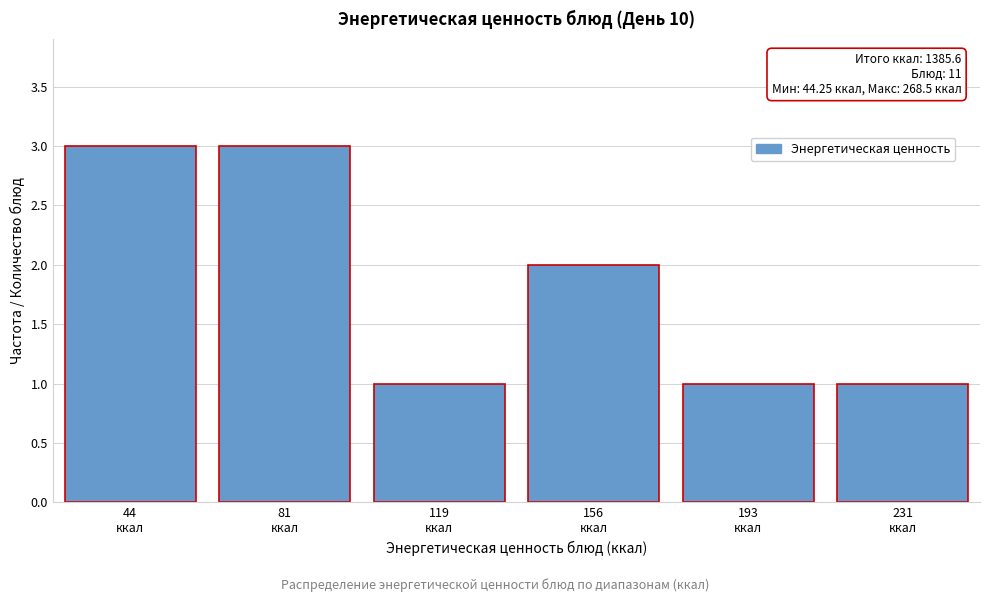

Reading left to right, what are all the values shown in this chart?

3	3	1	2	1	1